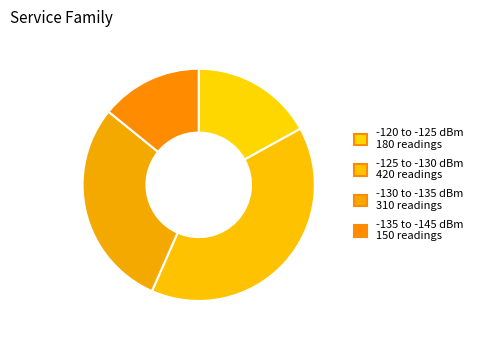

How many slices are in this pie chart?

4